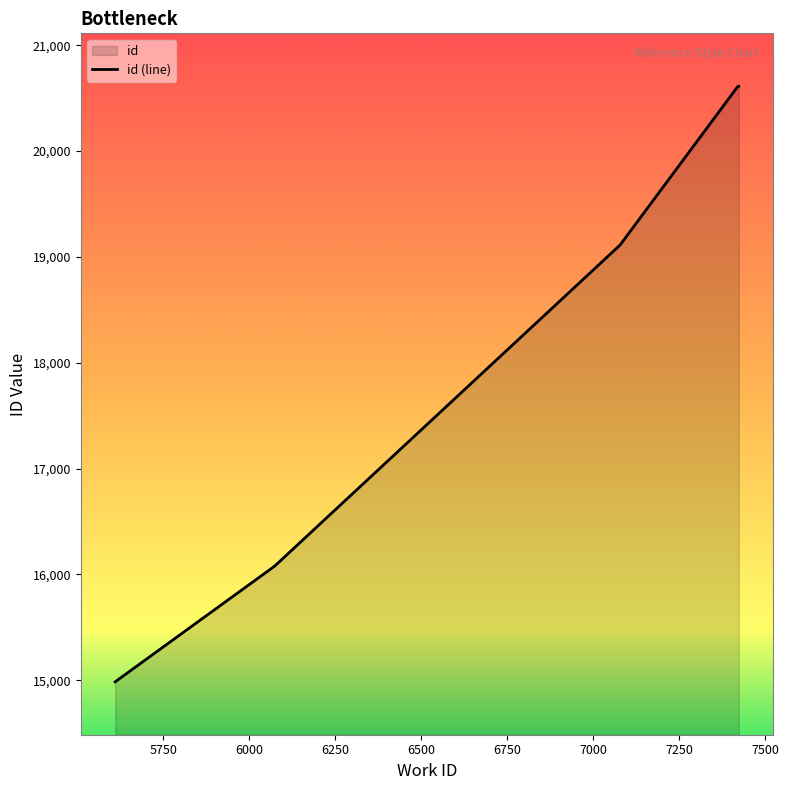

What is the value of the 8th point from the left?

20613